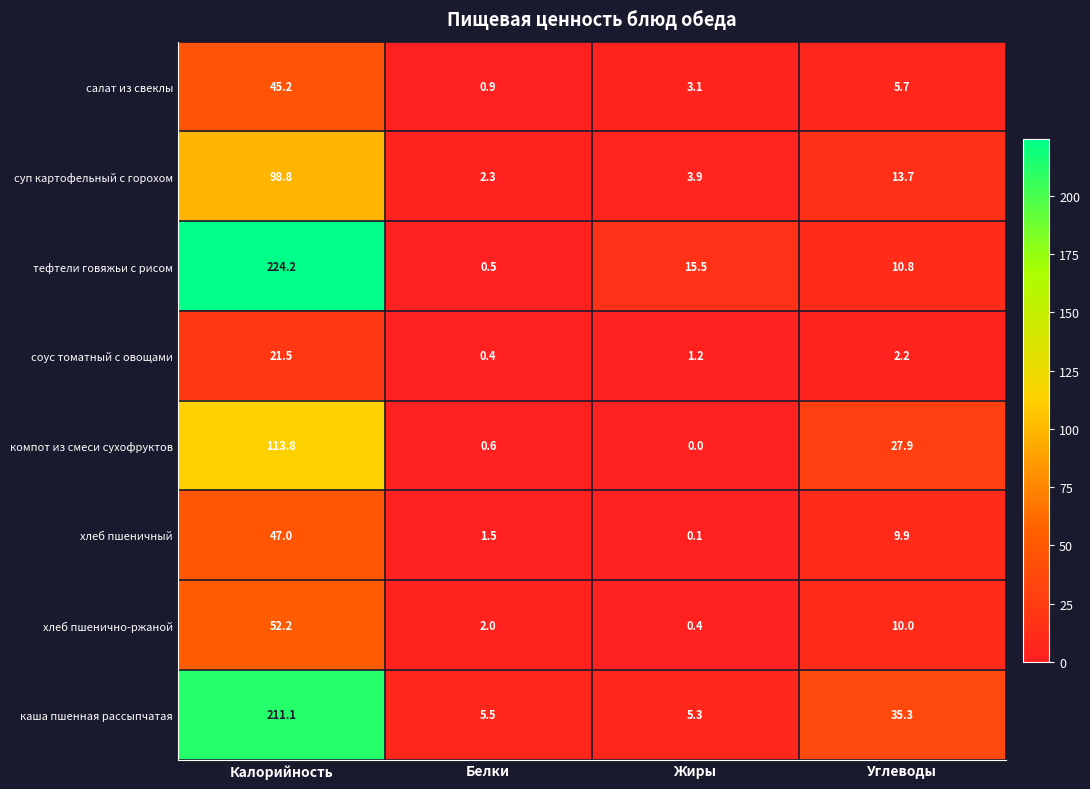

What is the difference between the highest and lowest values at Калорийность?

202.7